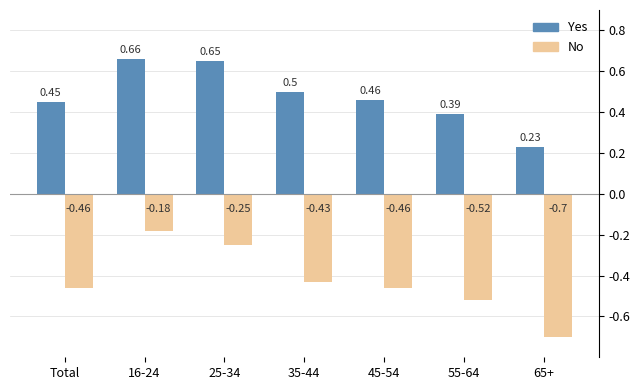

Which series has the largest total across all categories?

Yes